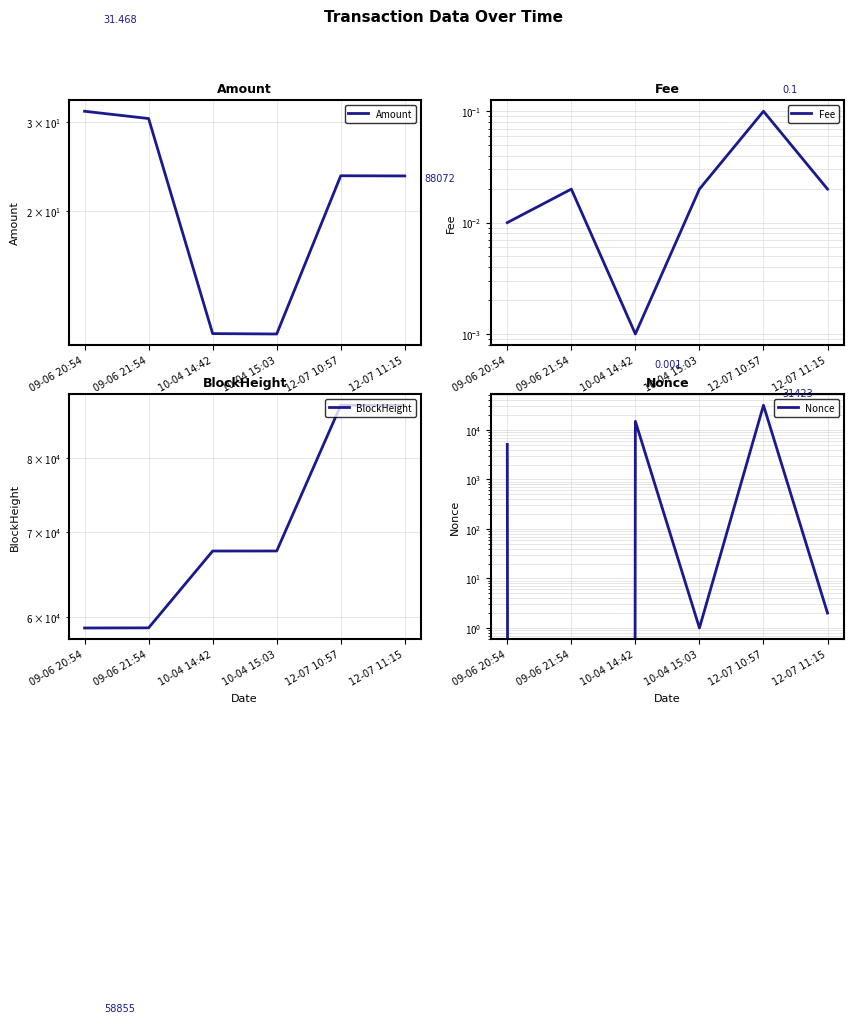

How many values in the BlockHeight series are below 67655?

3